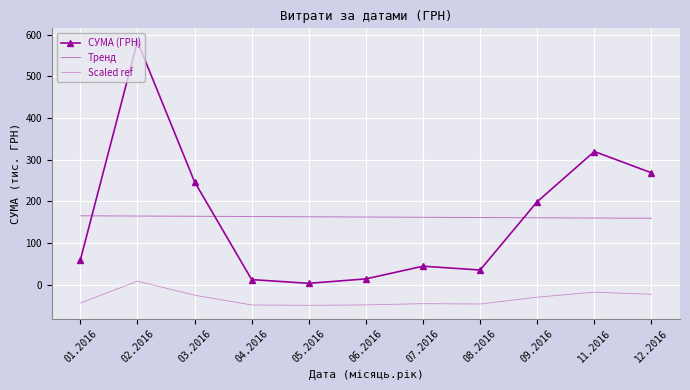

At how many categories does at least one series exceed 564?

1